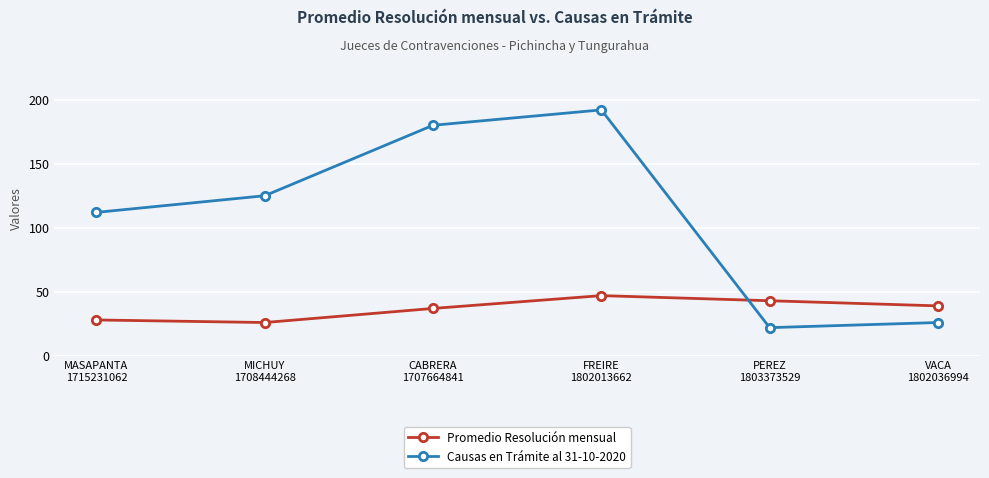

Count the number of categories in the chart.

6